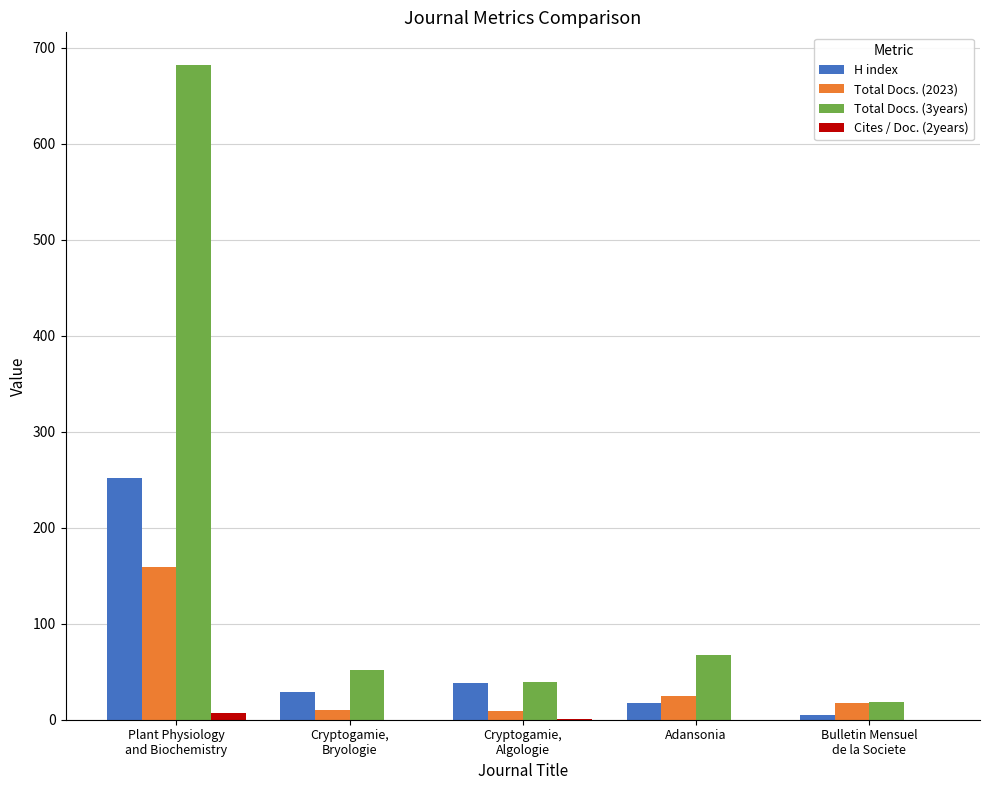

What is the greatest value displayed?

682